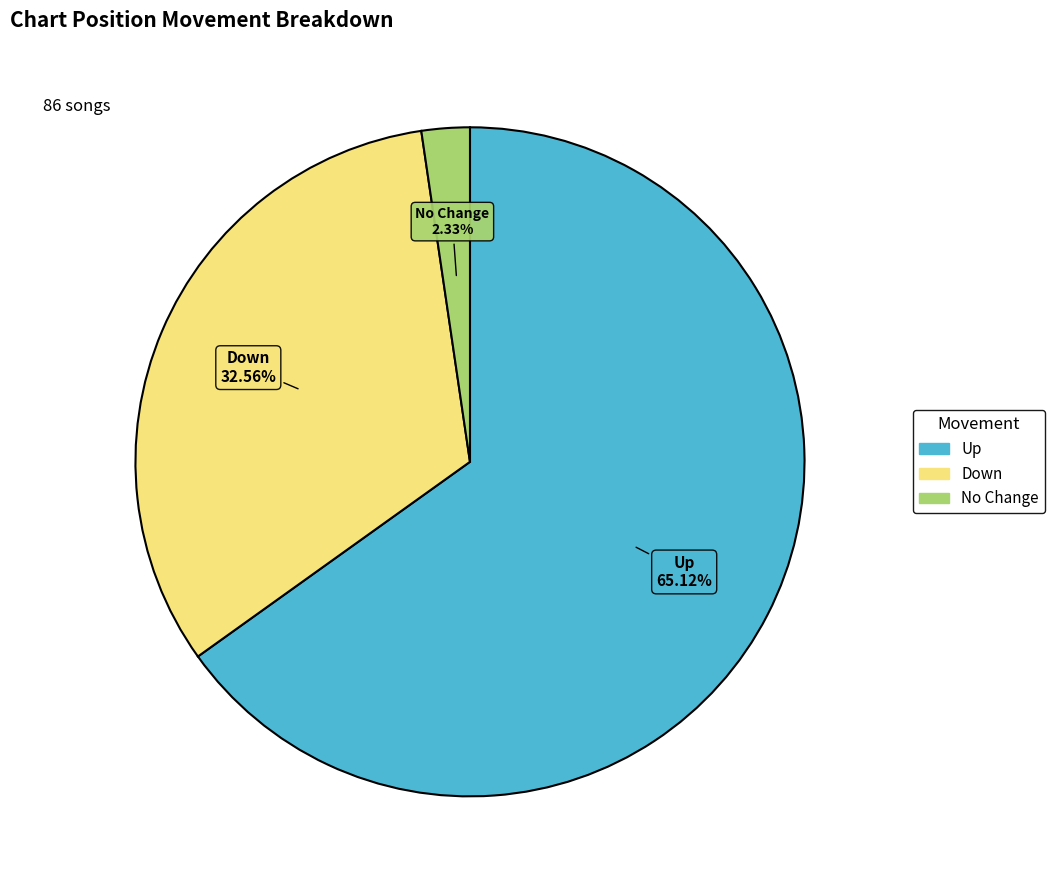

Does any single category account for the majority?

Yes